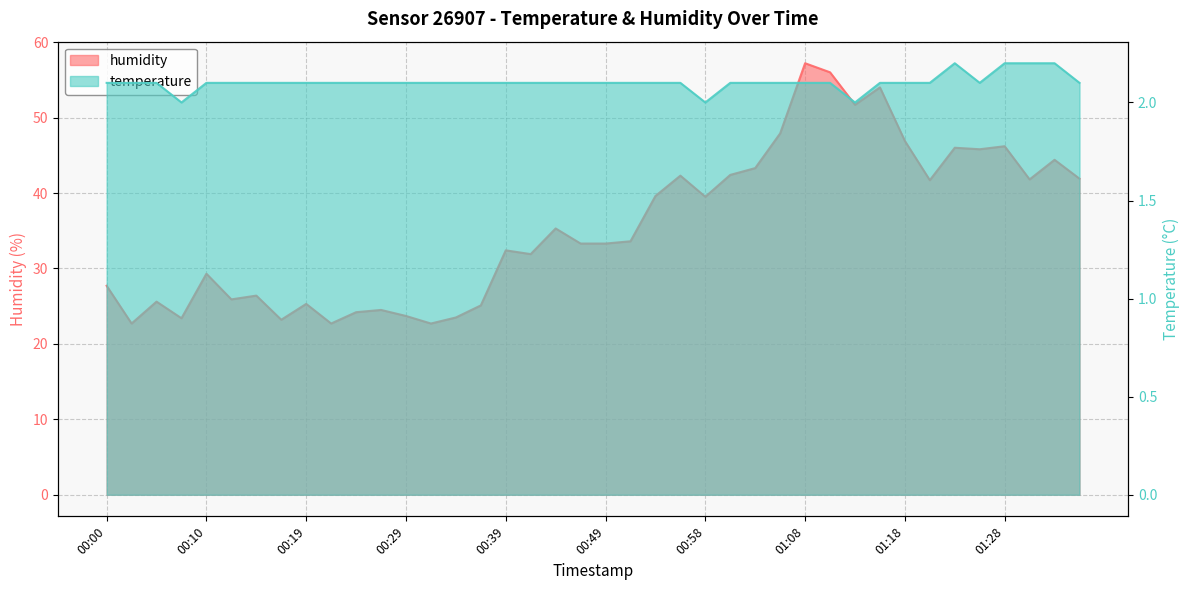

In temperature, how many points are higher than both neighbors (excluding endpoints)?

1